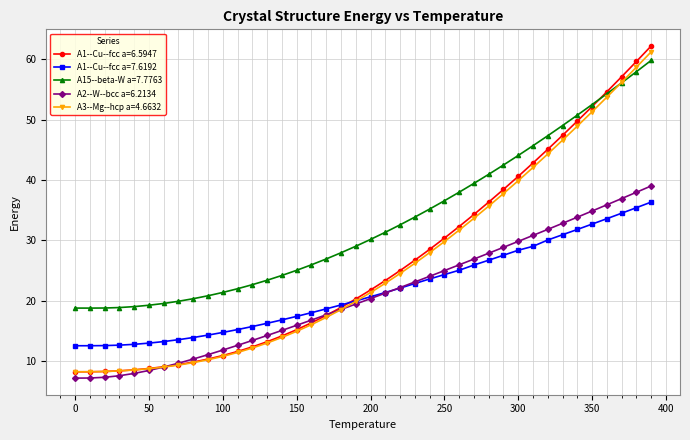

What is the smallest value displayed?

7.2